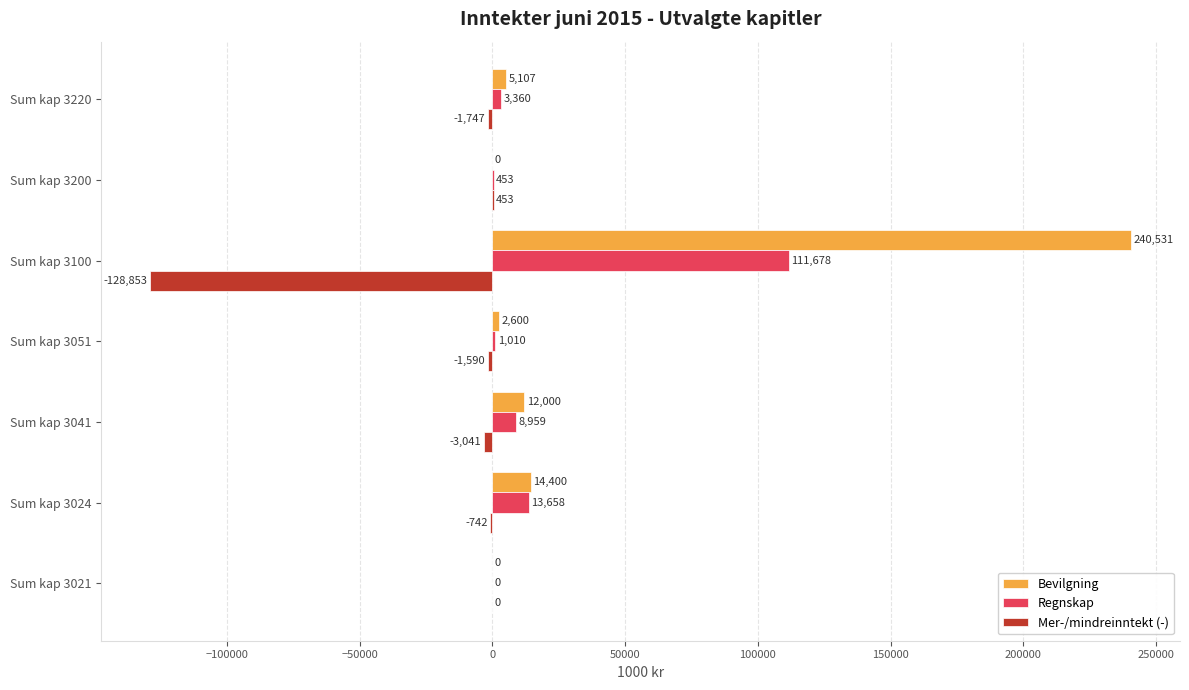

What is the sum of the Bevilgning values at Sum kap 3051 and Sum kap 3024?

17000.0